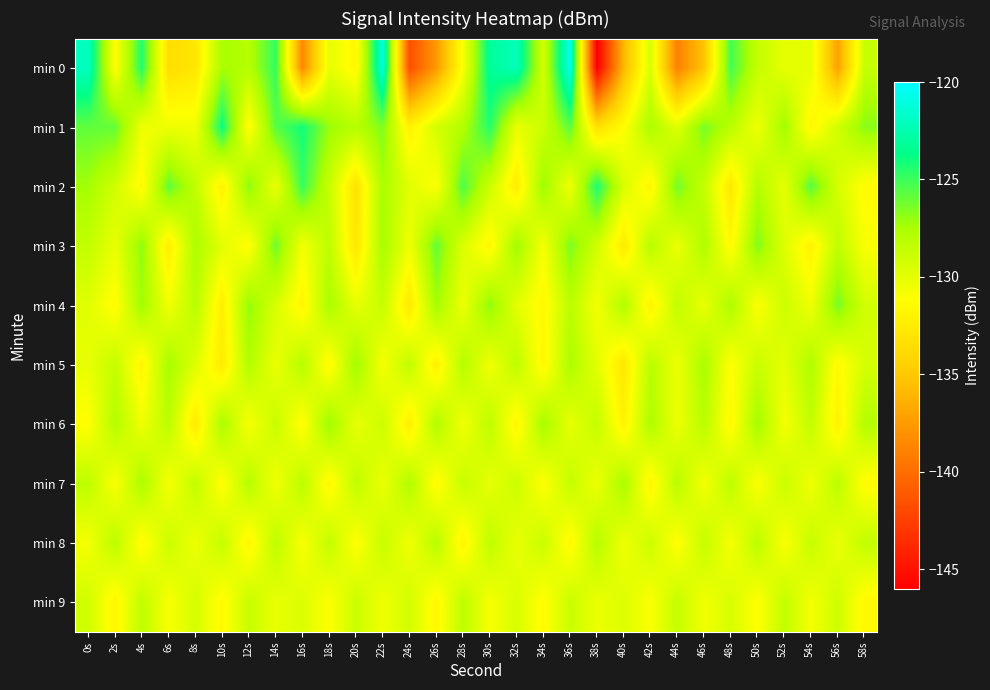

What is the maximum value shown in the chart?

-120.6